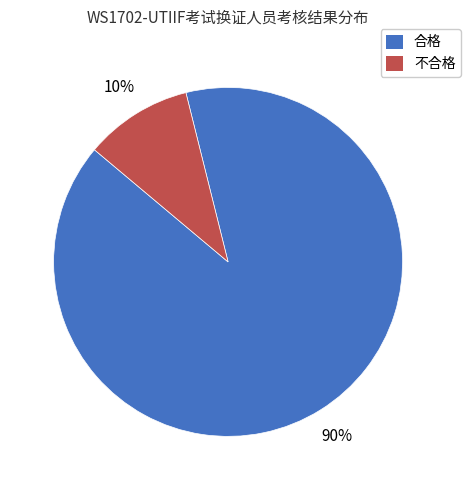

What is the largest slice in the pie chart?

合格